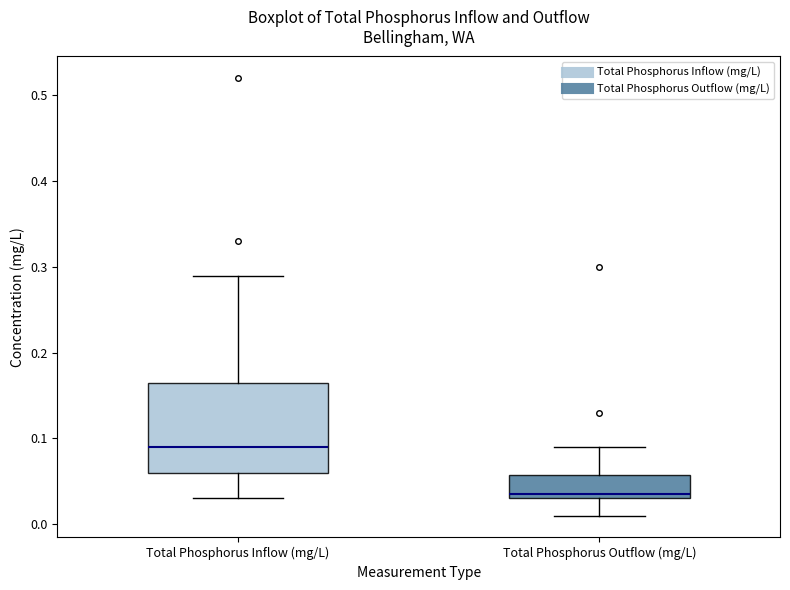

Where does the upper whisker of the box for Total Phosphorus Inflow (mg/L) end on the y-axis? The values are not printed on the chart, so give them approximately, as read against the axis.

0.29